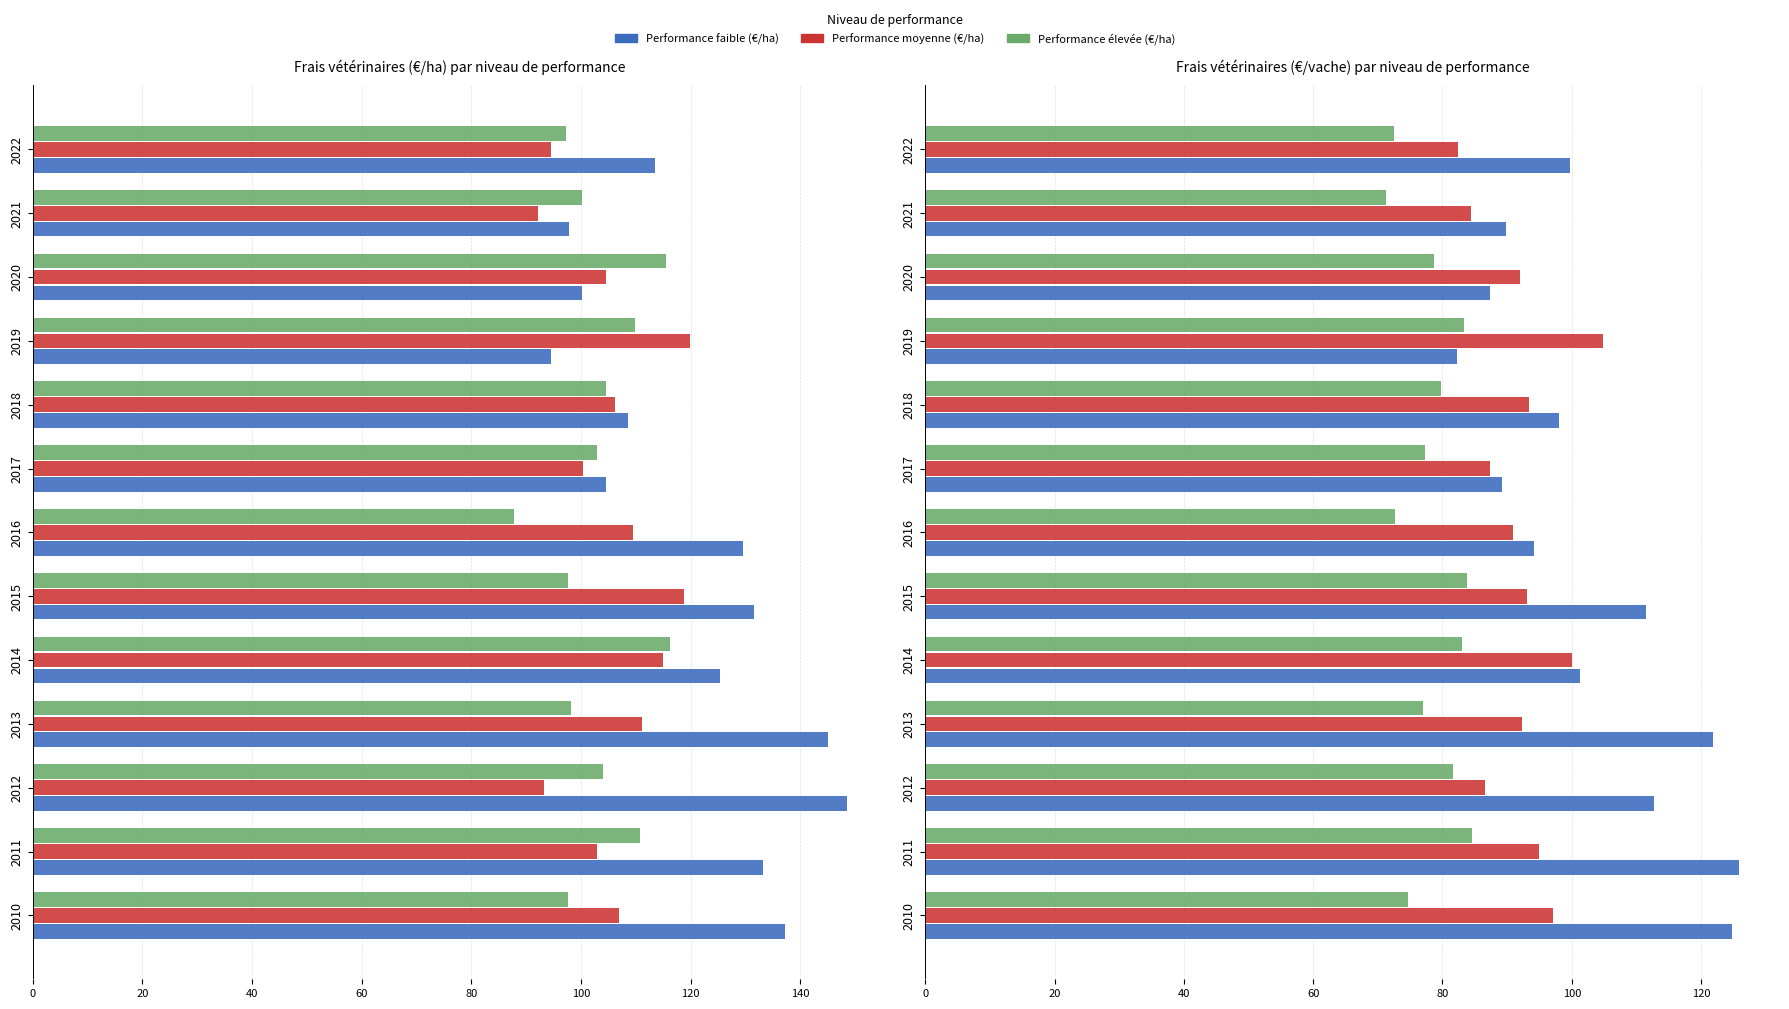

What is the minimum value for Performance faible (€/vache)?

82.2